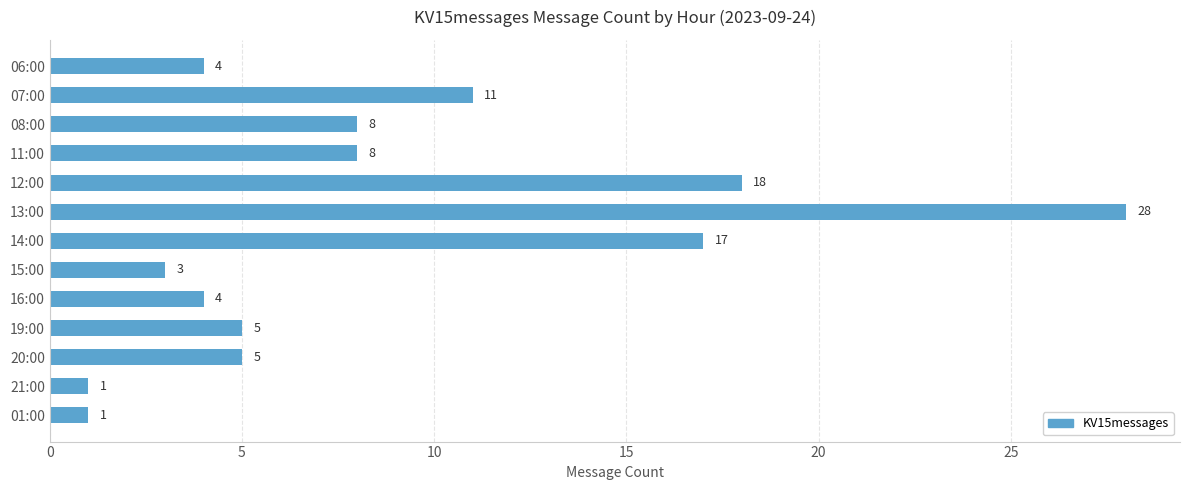

Where is the data nearest to the value 14?

07:00